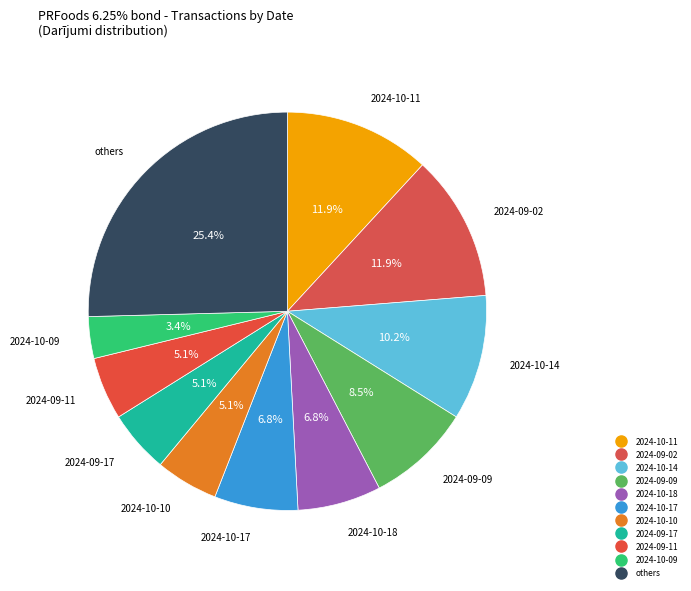

How many segments does this pie chart have?

11